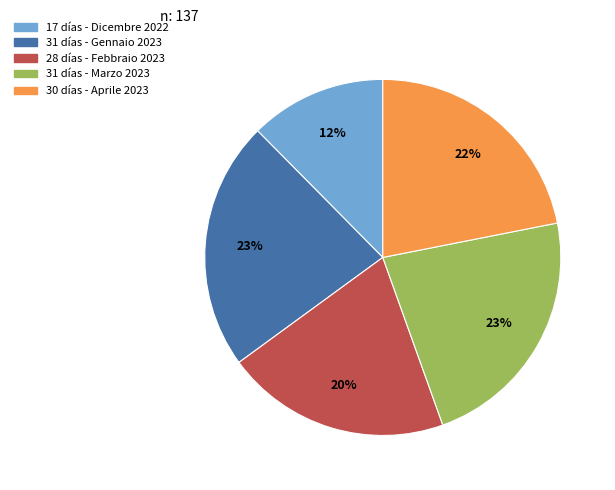

Does any single category account for the majority?

No